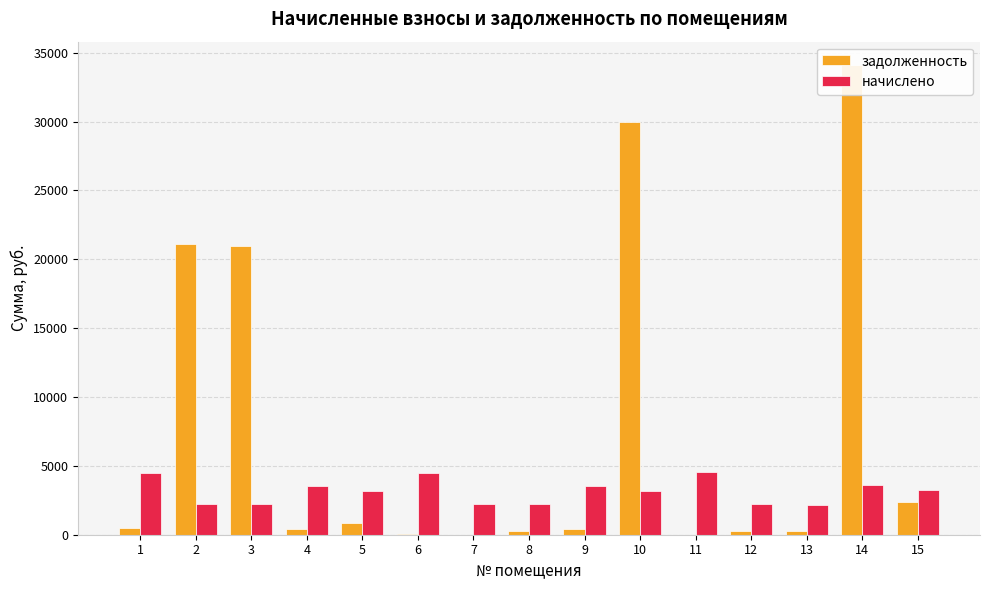

What is the highest value of the начислено series?

4552.3